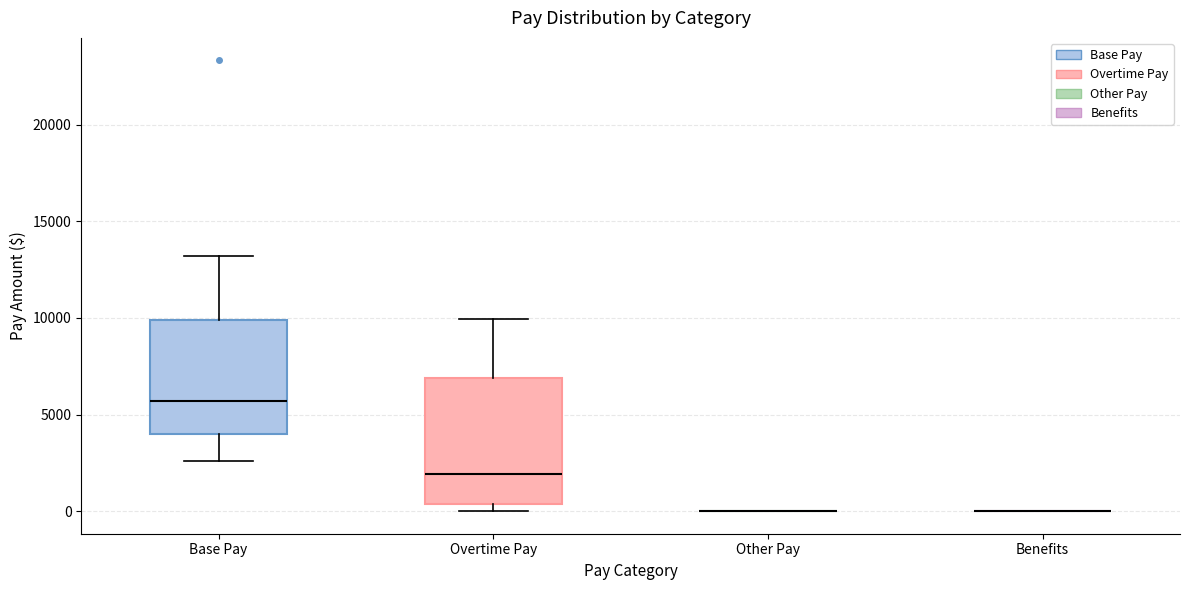

Reading left to right, transcribe this box plot: for each box, give where its median line is, the range the box spans, and where its two whiskers end, as read against the y-axis. The values are not printed on the chart, so give them approximately, as read against the axis.

Base Pay: median 5500, box 4000 to 10000, whiskers 2500 to 13000
Overtime Pay: median 2000, box 500 to 7000, whiskers 0 to 10000
Other Pay: box collapsed to a line at 0, whiskers 0 to 0
Benefits: box collapsed to a line at 0, whiskers 0 to 0